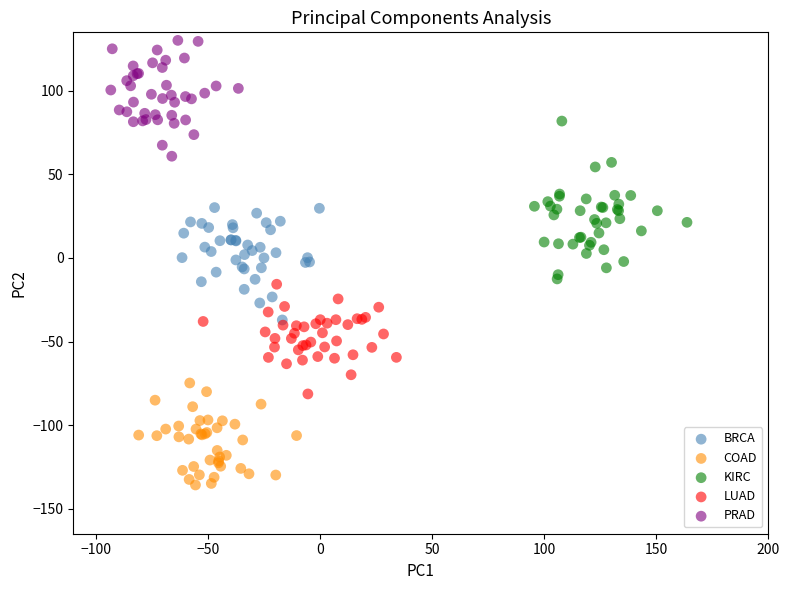

Which series has the largest Y range (max minus min)?

KIRC